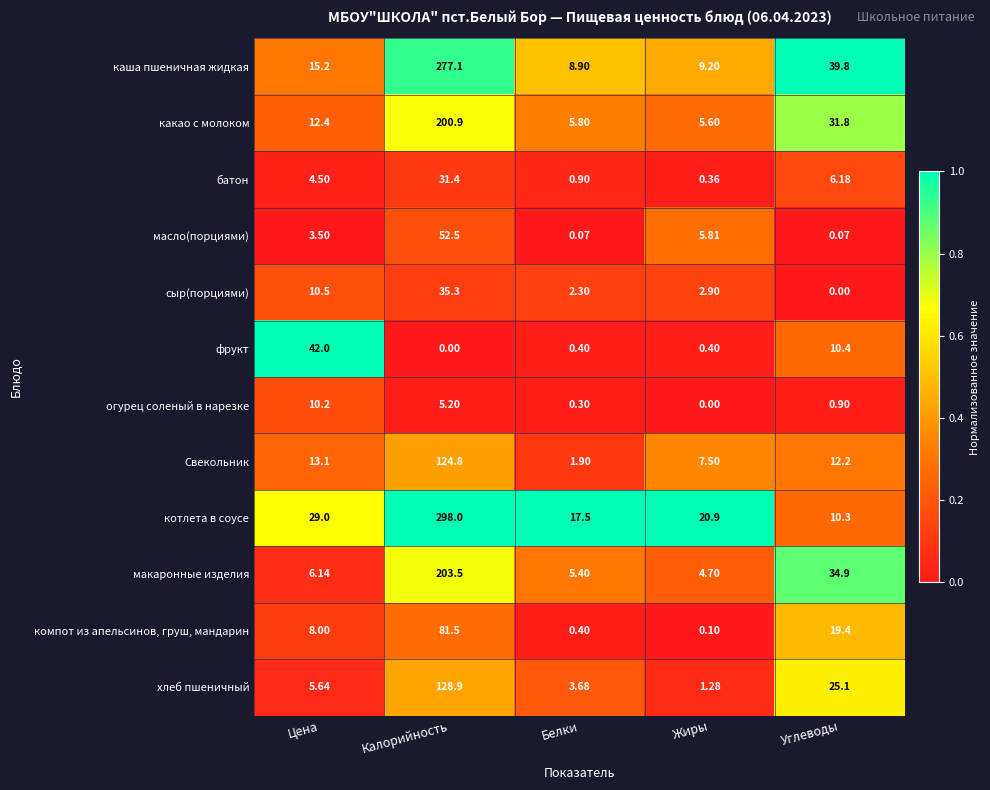

At which category is the sum across all series the highest?

Калорийность